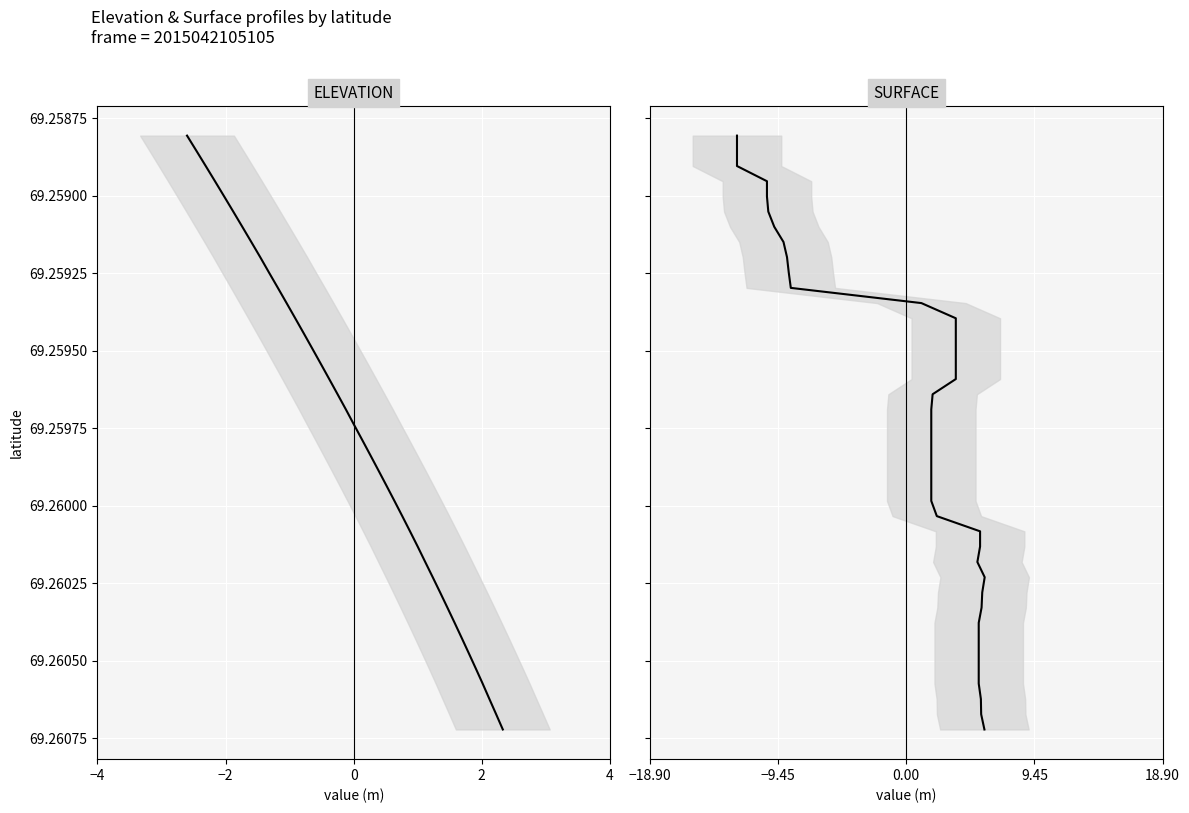

What is the sum of all SURFACE mean values?

2770.4